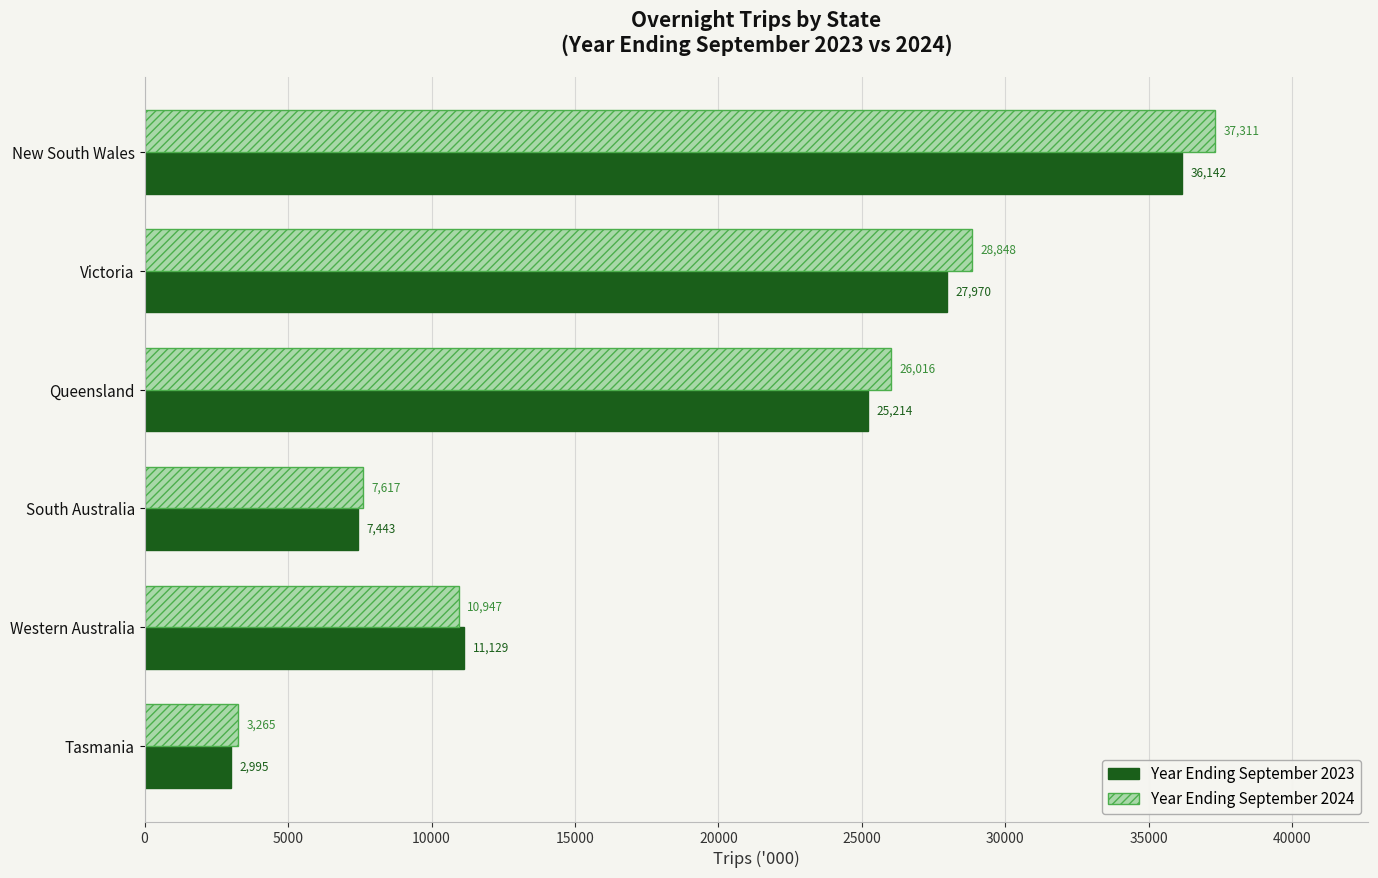

Which series changed the most between Victoria and Tasmania?

Year Ending September 2024